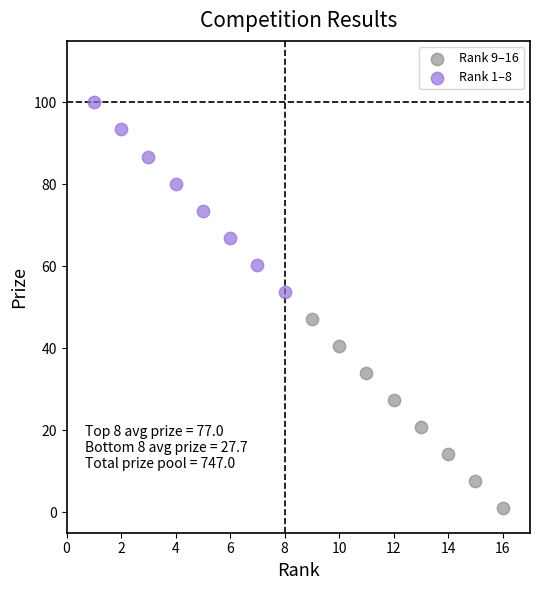

Which series has the widest spread of Y values?

Rank 1–8